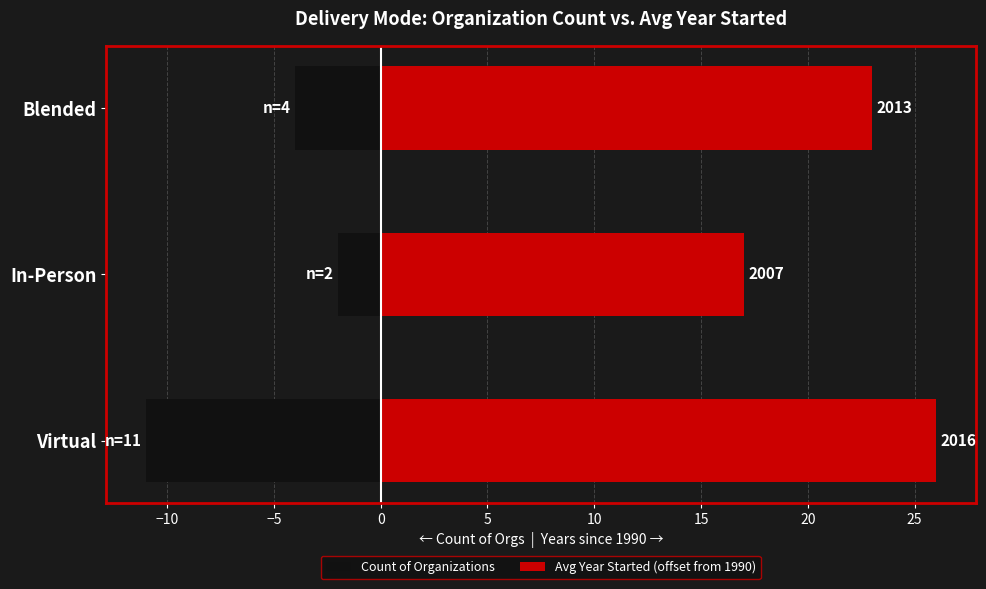

The Count of Organizations series shows -2 at Blended. True or false?

False